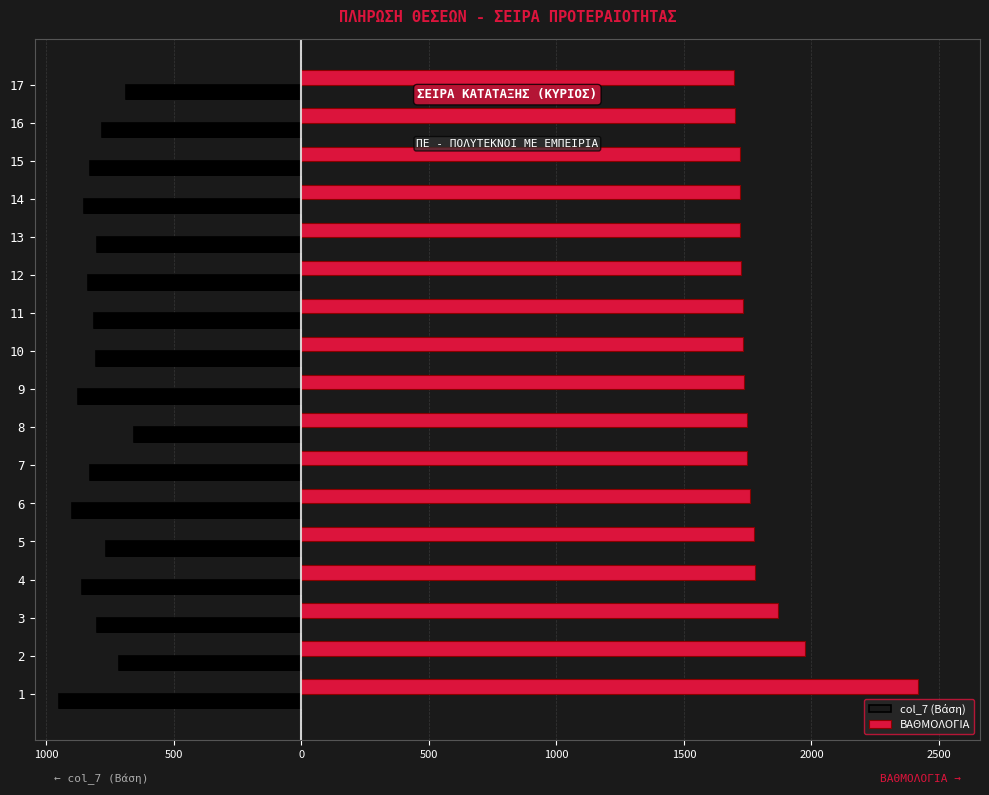

Which series changed the most between 2 and 16?

ΒΑΘΜΟΛΟΓΙΑ